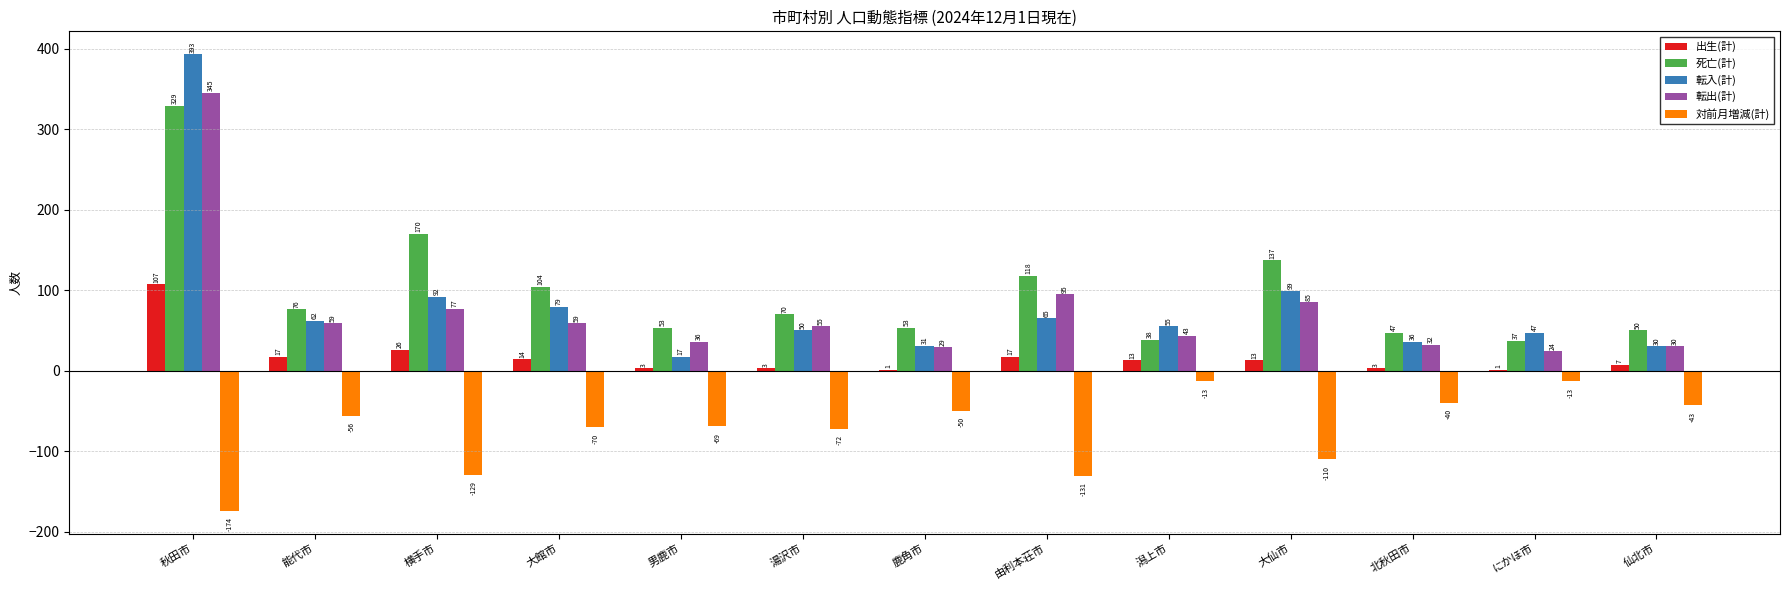

What is the sum of all 対前月増減(計) values?

-970